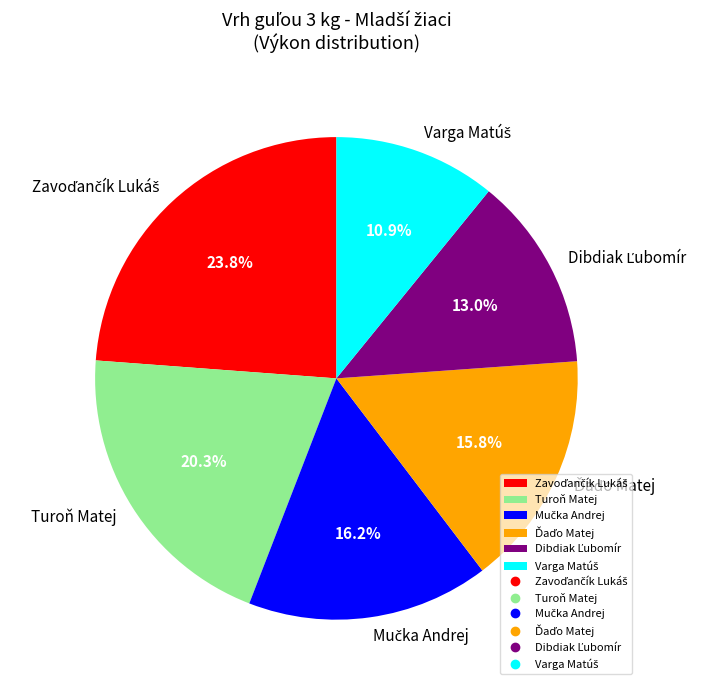

Count the number of slices in the pie.

6